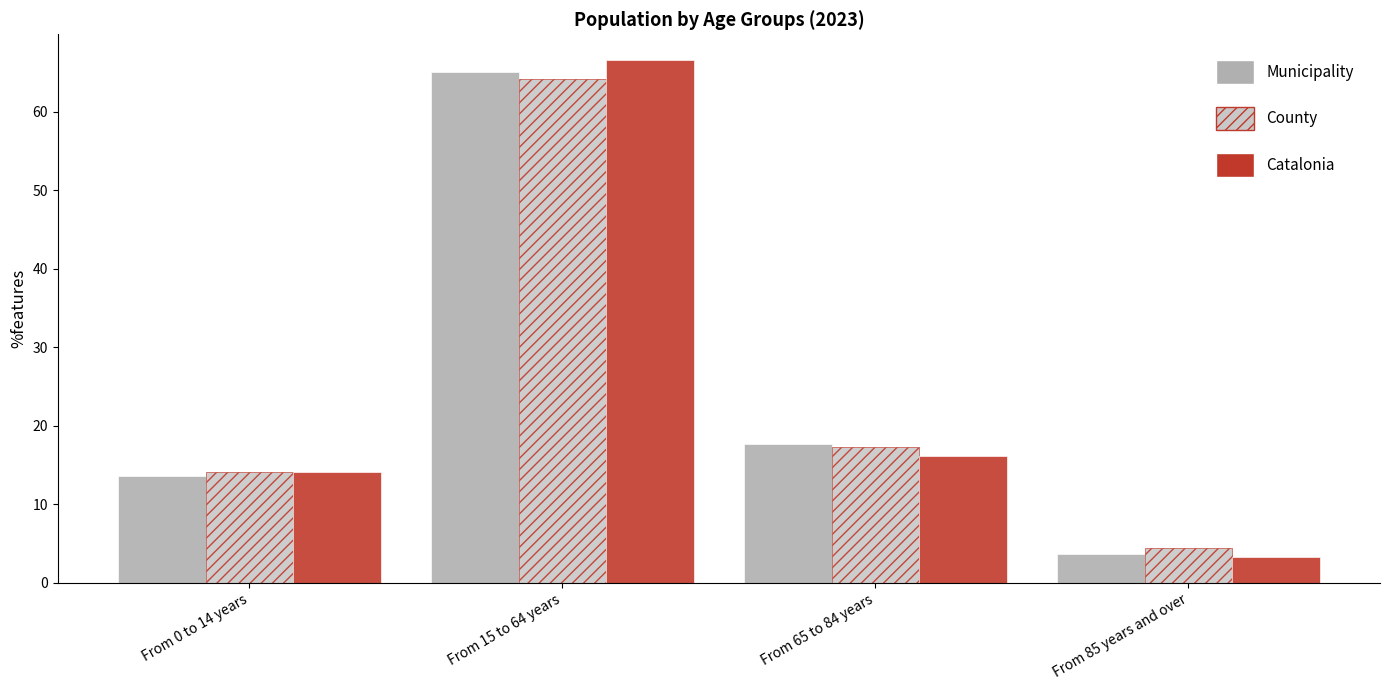

What is the difference between the highest and lowest values at From 65 to 84 years?

1.6